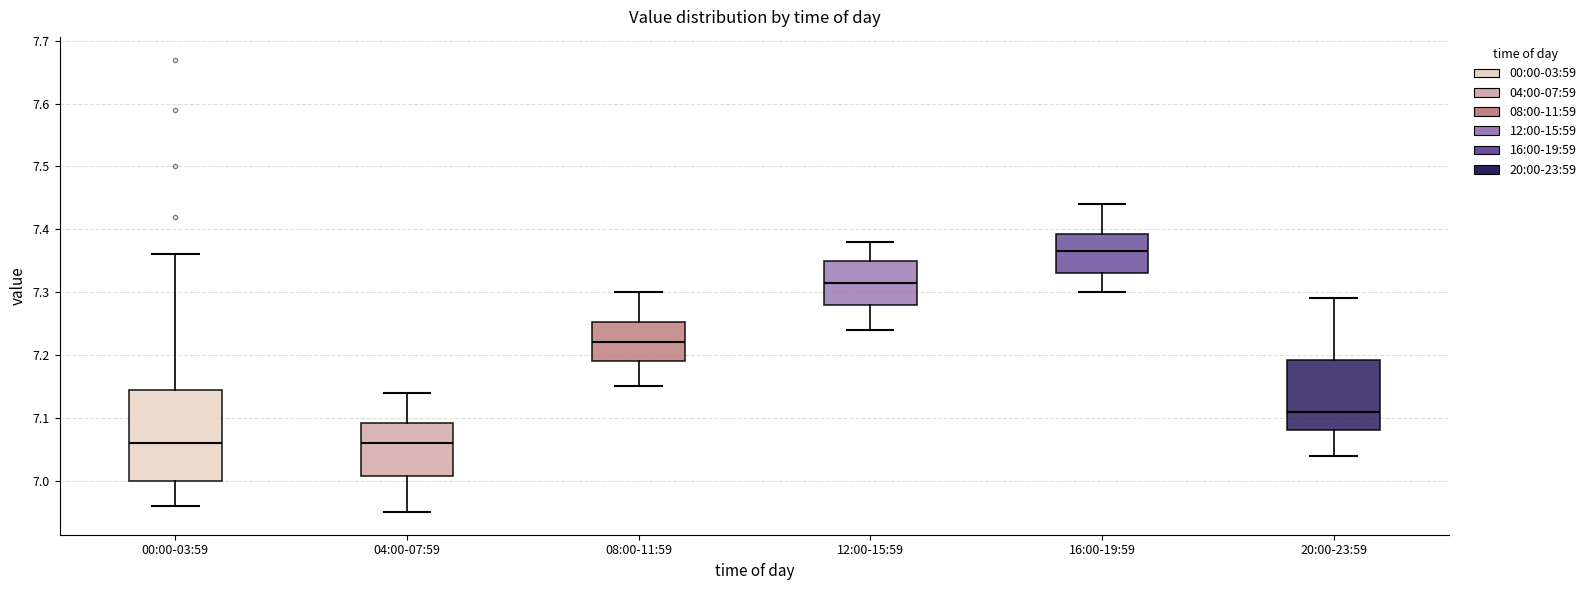

Reading left to right, read every box against the y-axis: the position of its median line, the range the box covers, and the ends of its whiskers. The values are not printed on the chart, so give them approximately, as read against the axis.

00:00-03:59: median 7.06, box 7.00 to 7.15, whiskers 6.96 to 7.36
04:00-07:59: median 7.06, box 7.01 to 7.09, whiskers 6.95 to 7.14
08:00-11:59: median 7.22, box 7.19 to 7.25, whiskers 7.15 to 7.30
12:00-15:59: median 7.32, box 7.28 to 7.35, whiskers 7.24 to 7.38
16:00-19:59: median 7.37, box 7.33 to 7.39, whiskers 7.30 to 7.44
20:00-23:59: median 7.11, box 7.08 to 7.19, whiskers 7.04 to 7.29